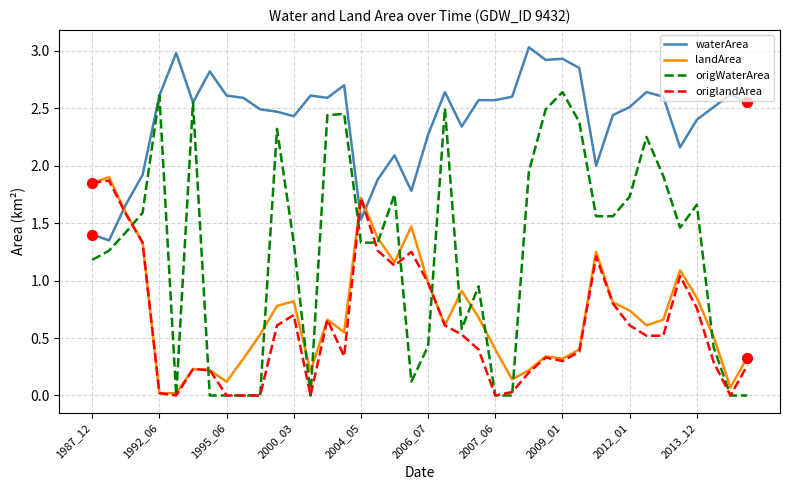

At how many categories does at least one series exceed 0?

40